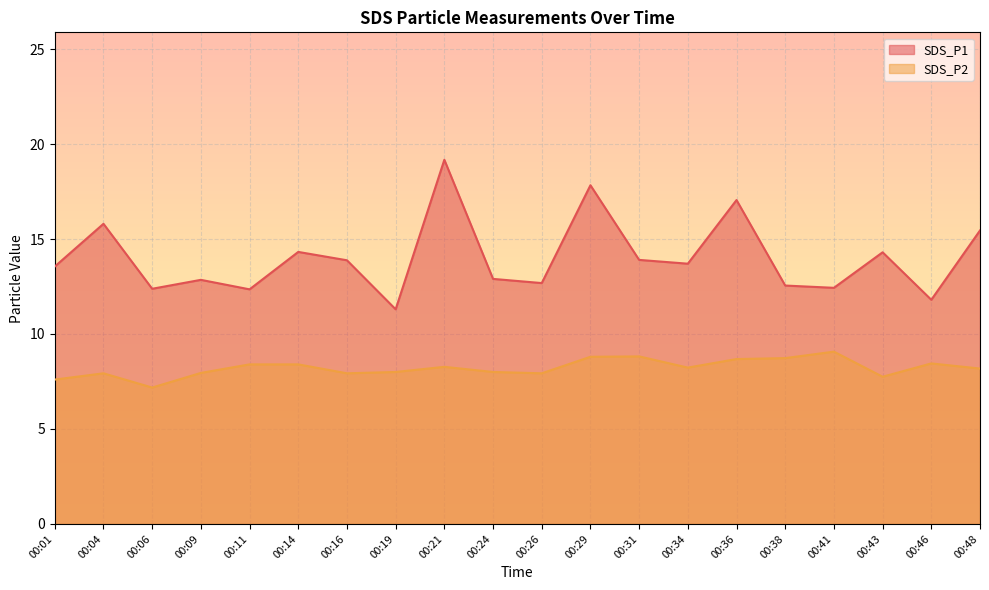

How many distinct data groups are displayed?

2